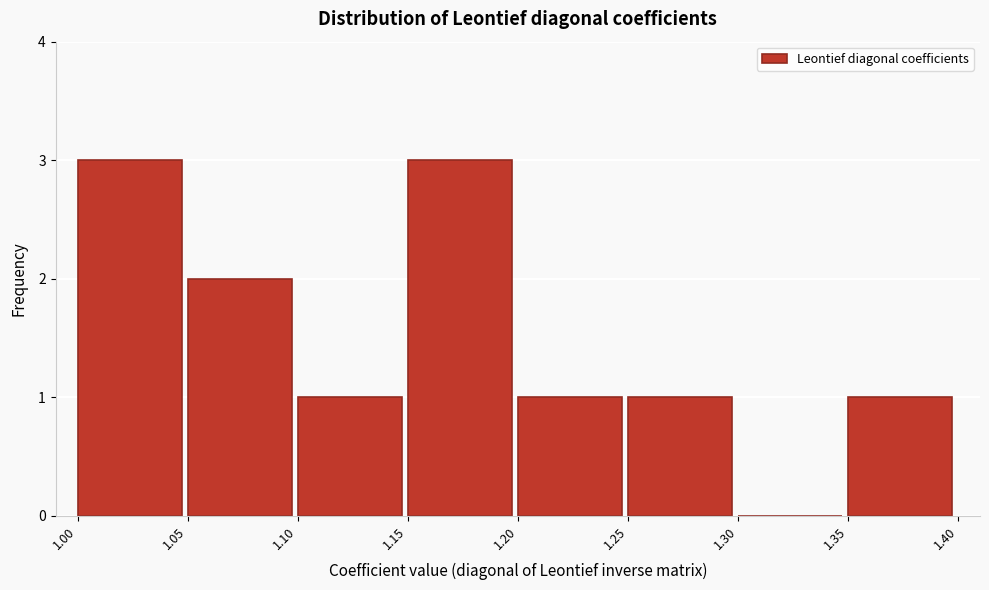

Reading left to right, transcribe all the data shown in this chart.

1.00=3	1.05=2	1.10=1	1.15=3	1.20=1	1.25=1	1.30=0	1.35=1